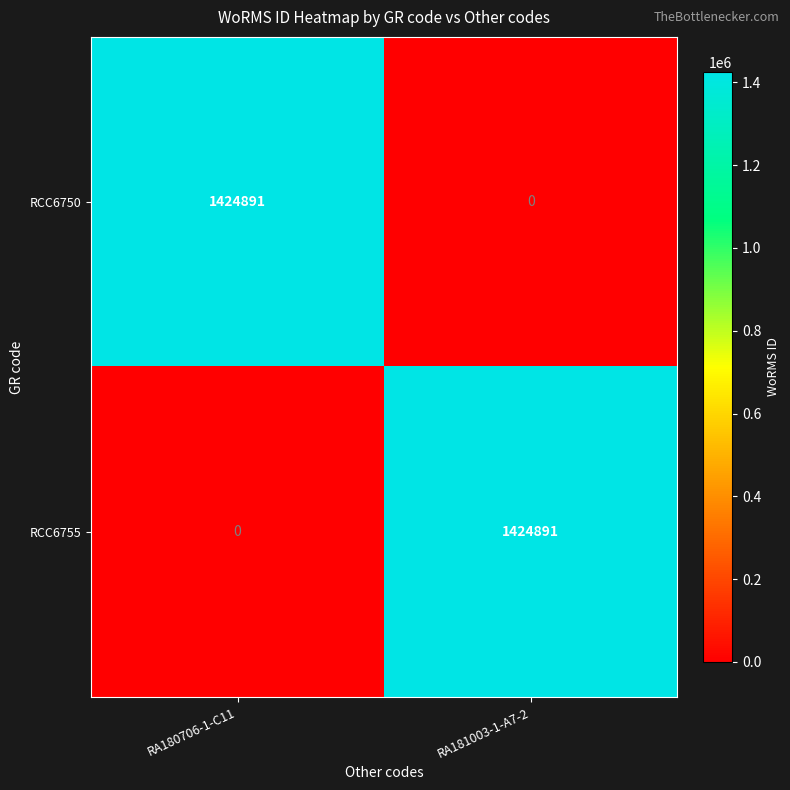

At which label is RCC6750 closest to 712445?

RA181003-1-A7-2